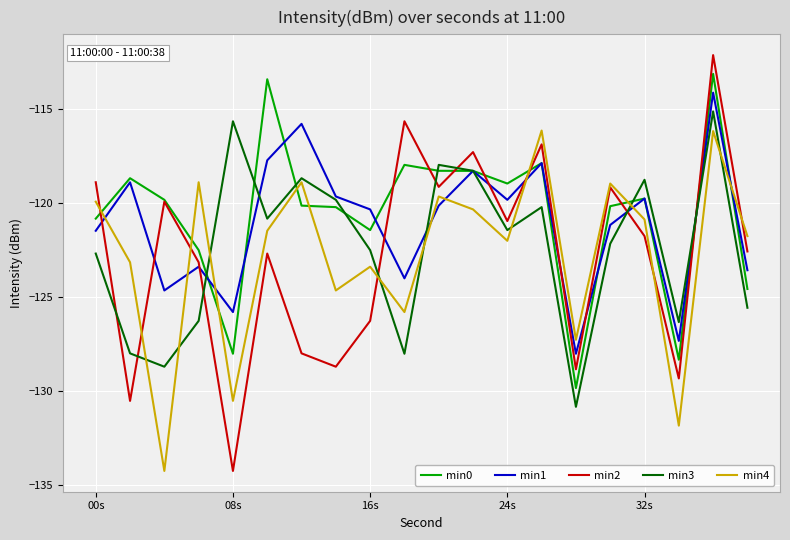

Which series has the widest spread of values?

min2